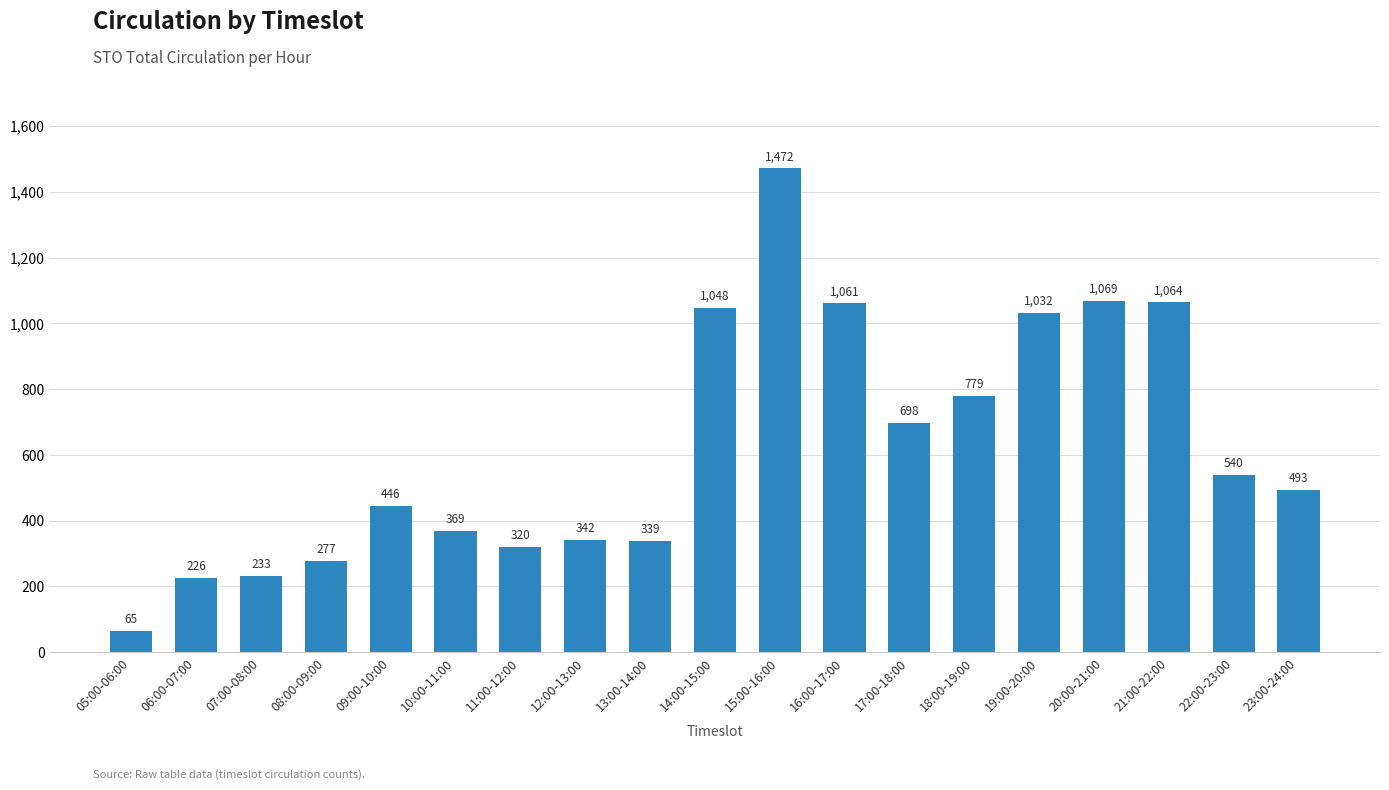

What is the greatest value displayed?

1472